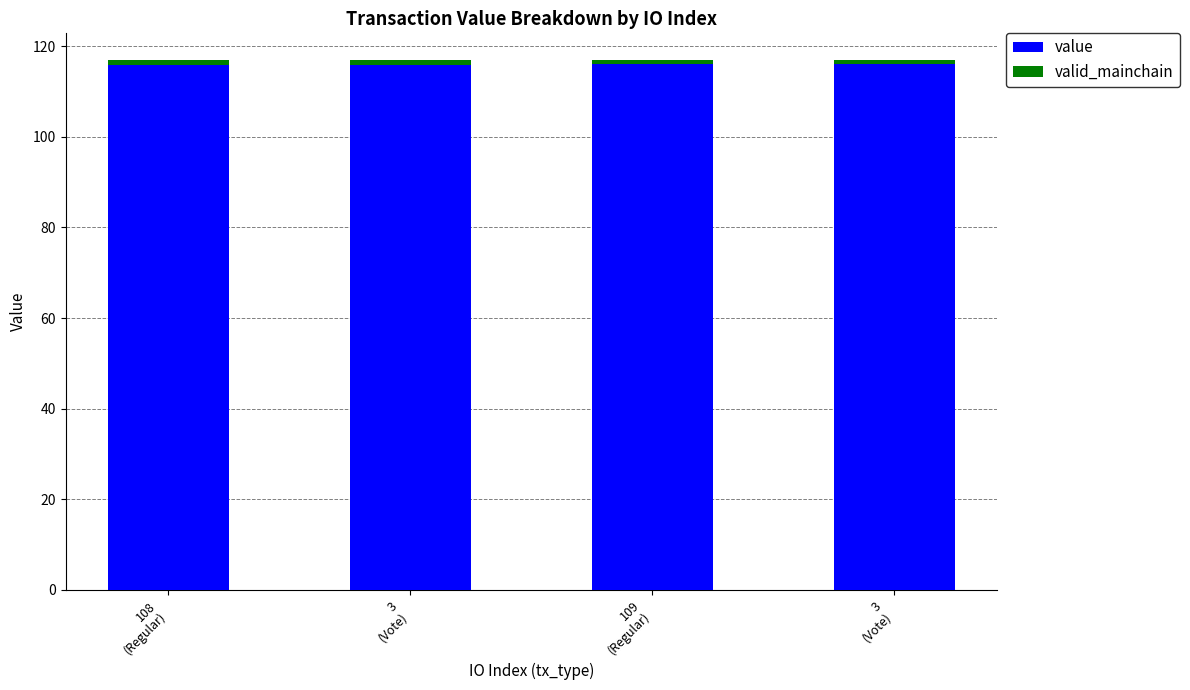

Where does the value series first go above 116?

109
(Regular)